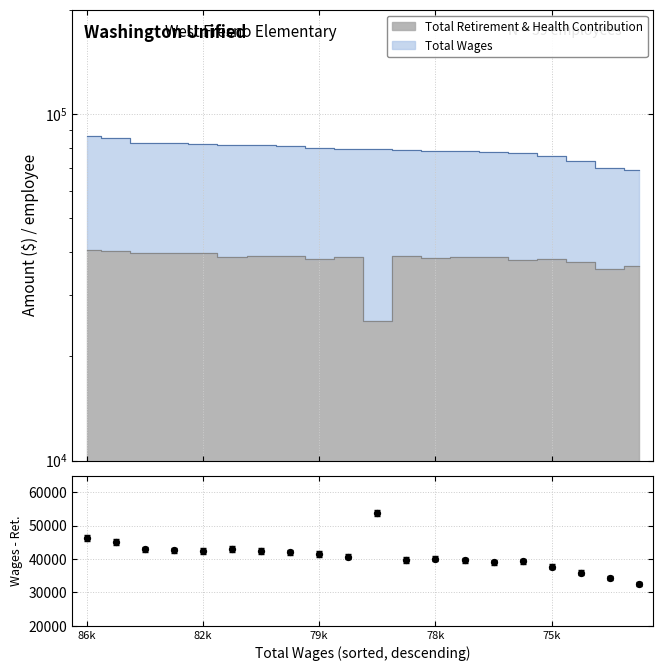

Which has a higher value, 15 or 17?

15